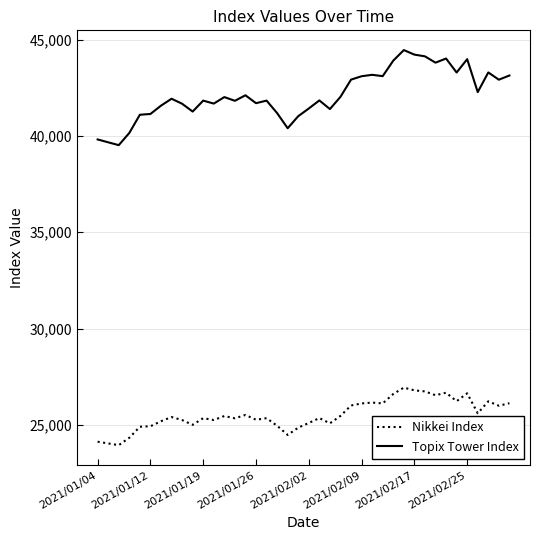

Which series has the largest total across all categories?

Topix Tower Index